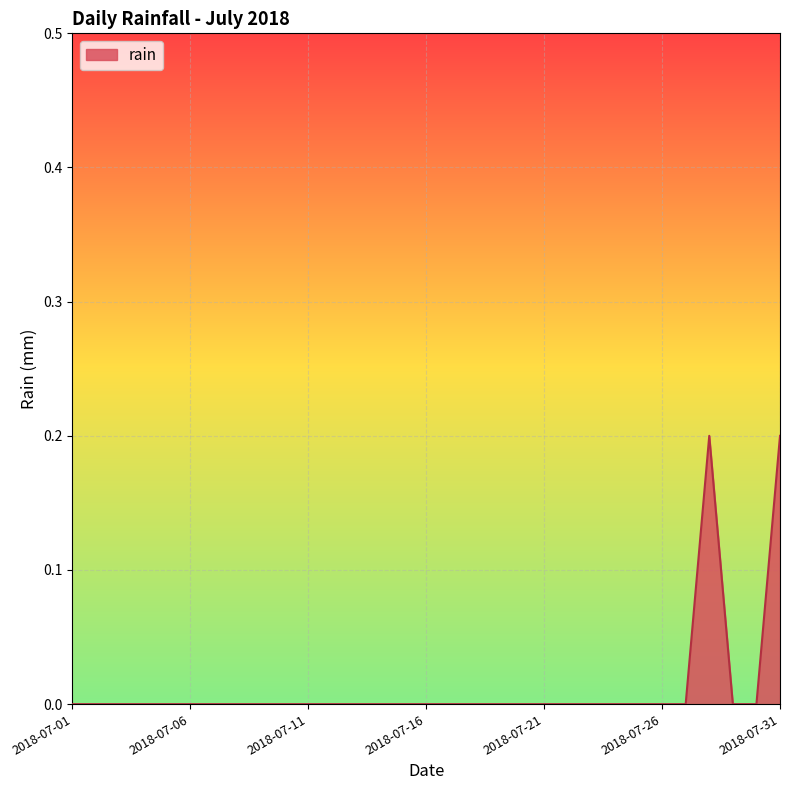

How many lines are shown in the chart?

1